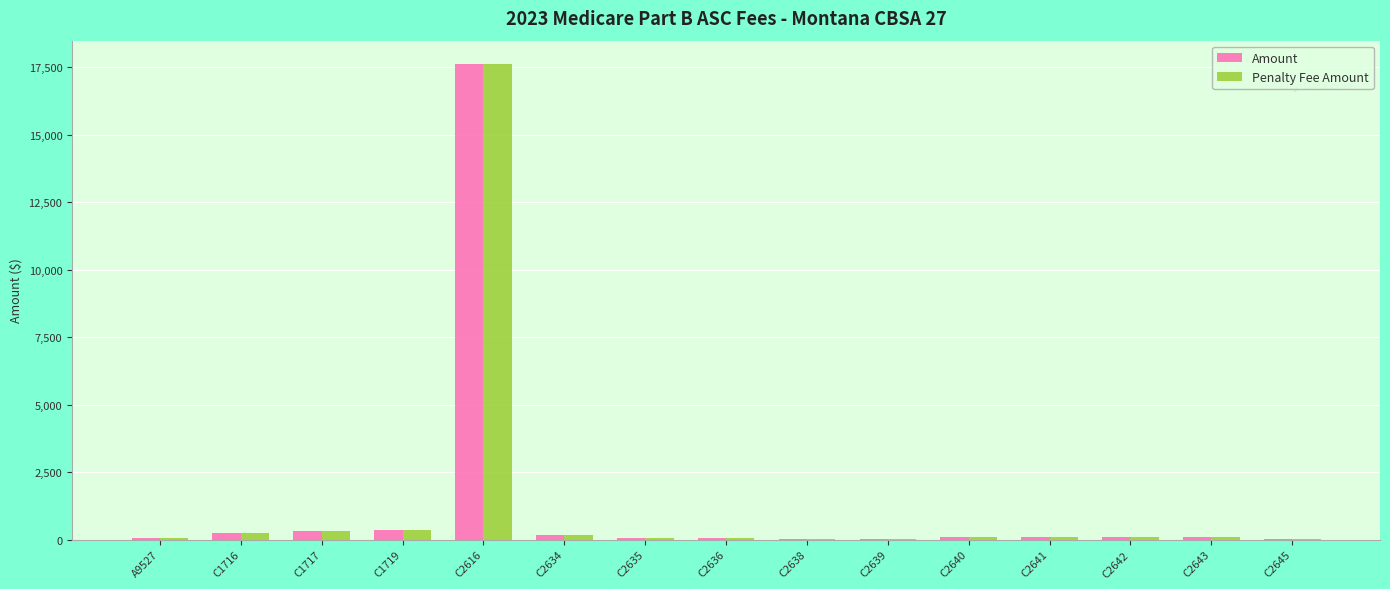

What are all the series names shown in the legend?

Amount, Penalty Fee Amount